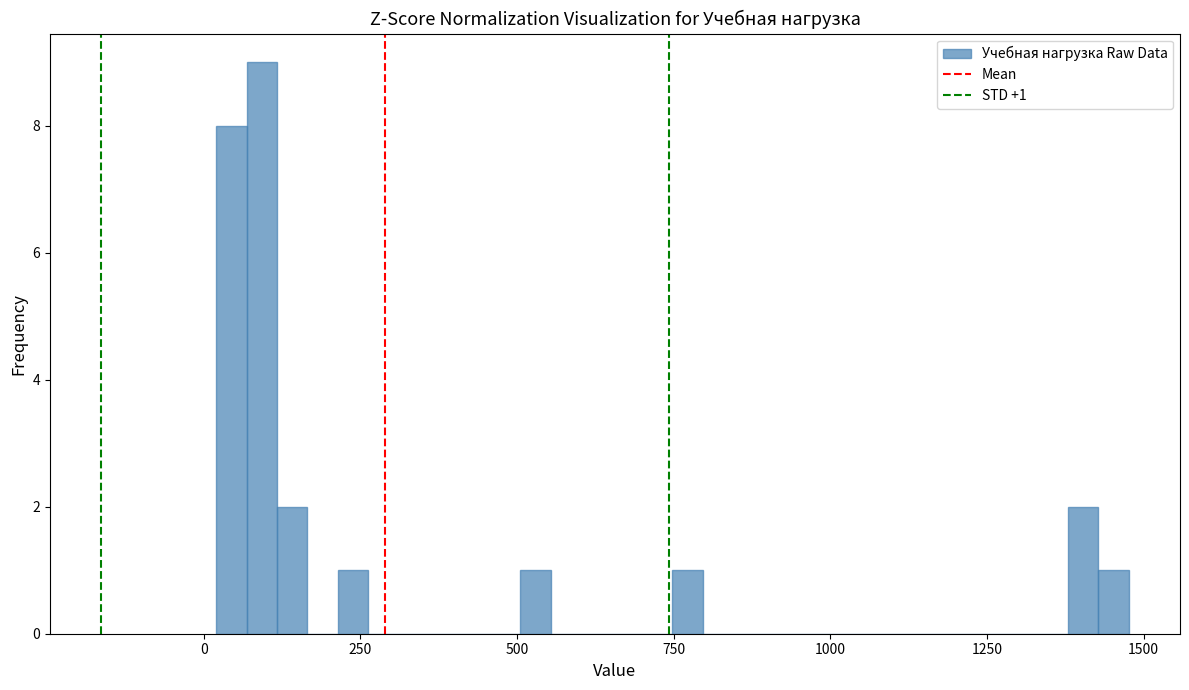

Around what value on the x-axis is the tallest bar? Give the approximate position of its centre, as read against the axis.

100